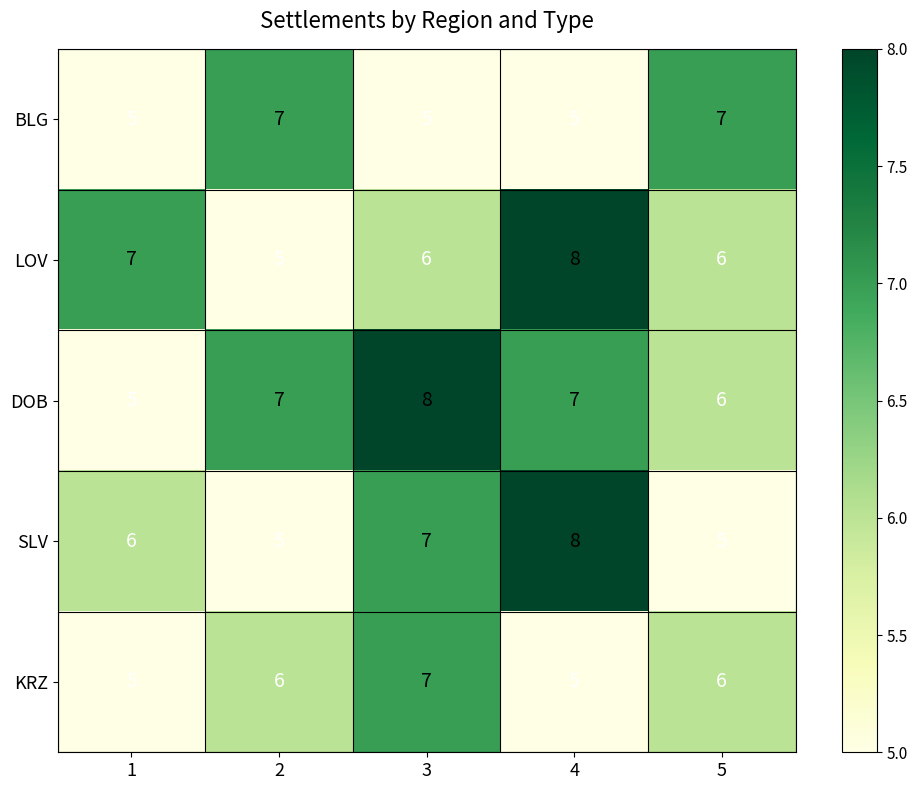

What is the minimum value for DOB?

5